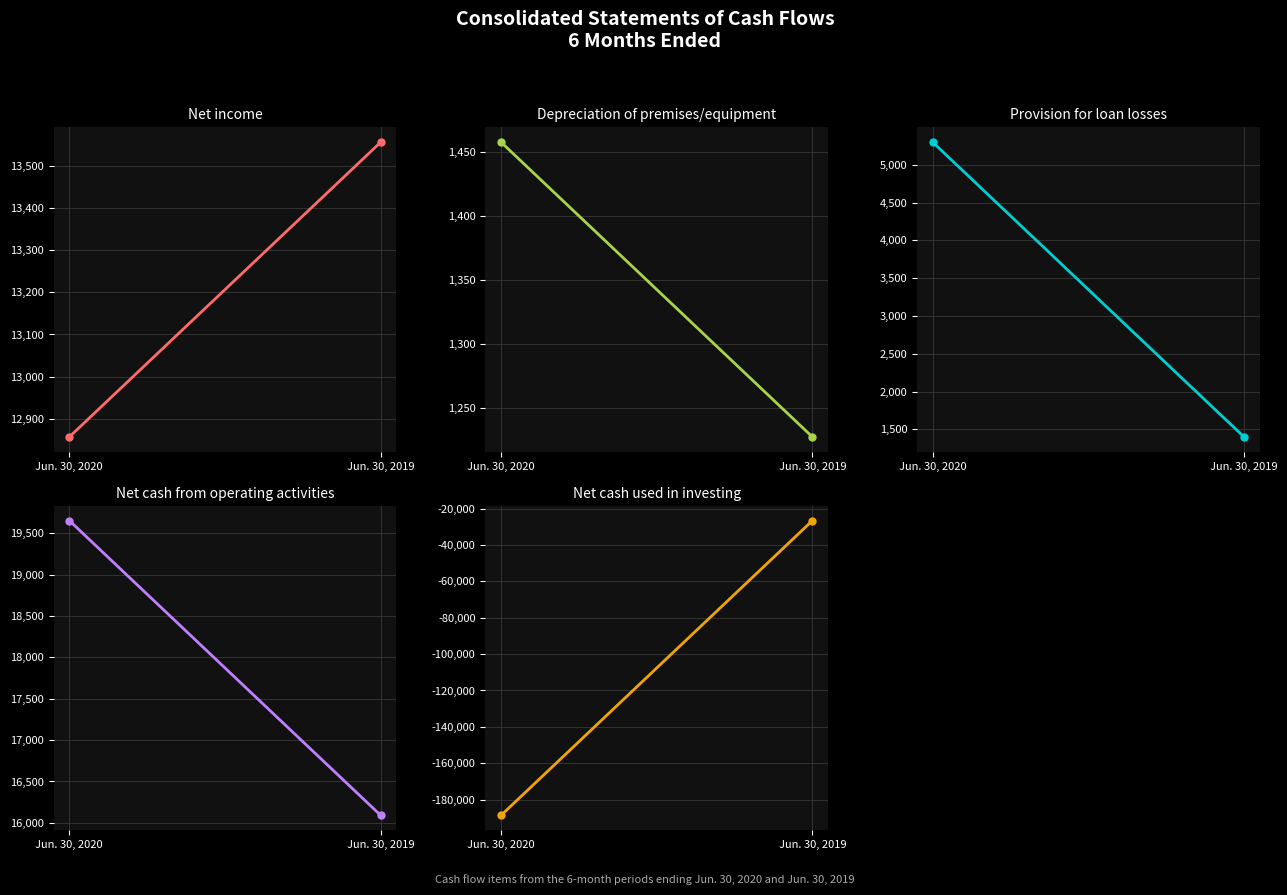

Reading left to right, list all the values displayed in this chart.

Net income: Jun. 30, 2020=12857	Jun. 30, 2019=13556
Depreciation of premises/equipment: Jun. 30, 2020=1458	Jun. 30, 2019=1227
Provision for loan losses: Jun. 30, 2020=5300	Jun. 30, 2019=1400
Net cash from operating activities: Jun. 30, 2020=19652	Jun. 30, 2019=16089
Net cash used in investing: Jun. 30, 2020=-188688	Jun. 30, 2019=-26596